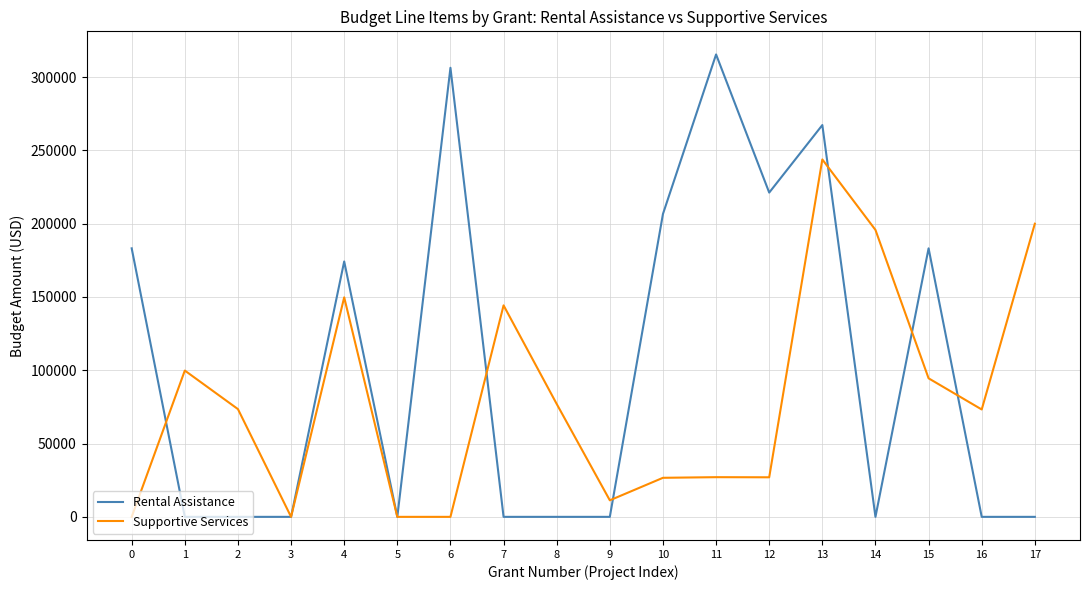

Between which two adjacent categories do Supportive Services and Rental Assistance first intersect?

0 and 1